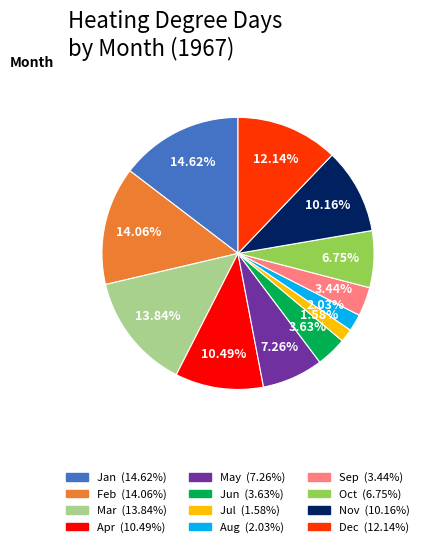

Is there a majority slice in this chart?

No